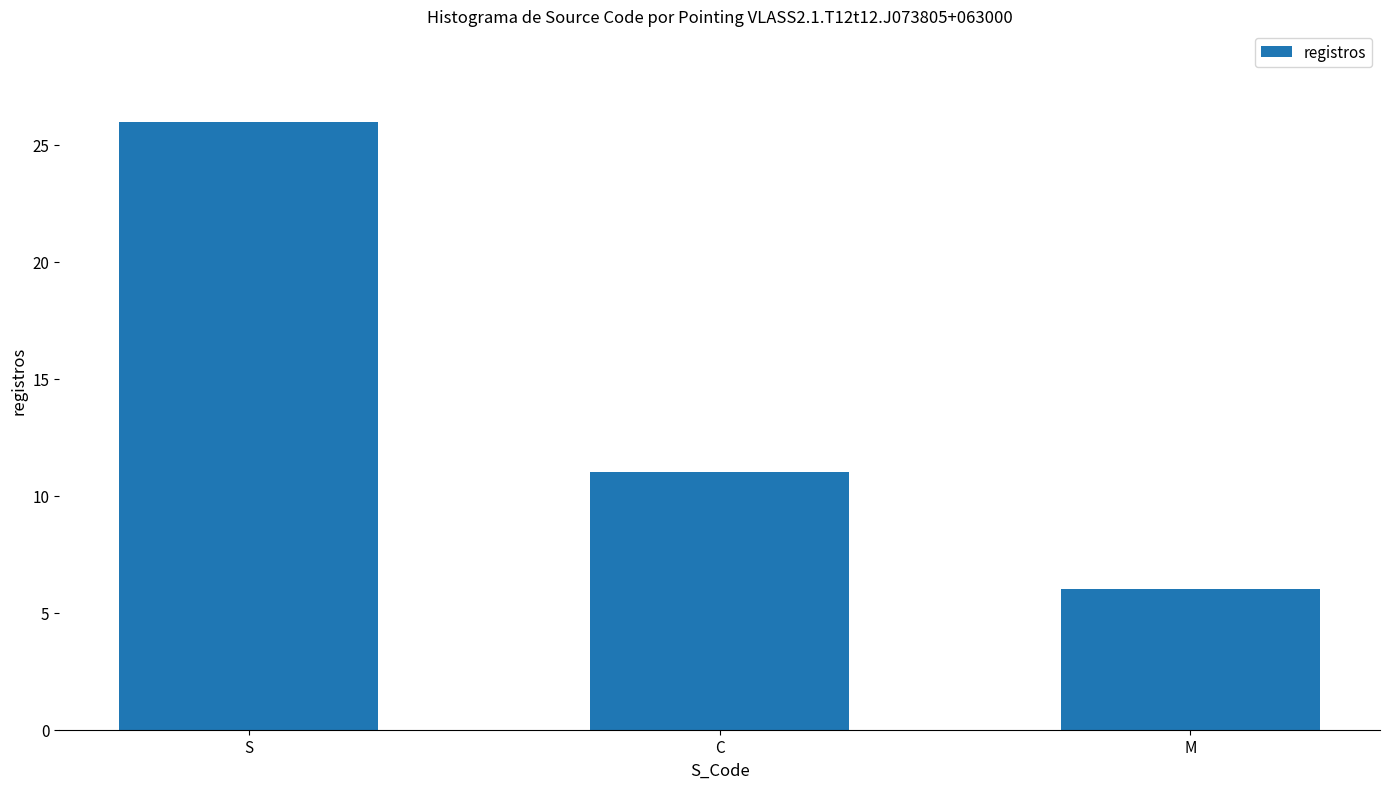

Reading right to left, transcribe all the data shown in this chart.

6	11	26